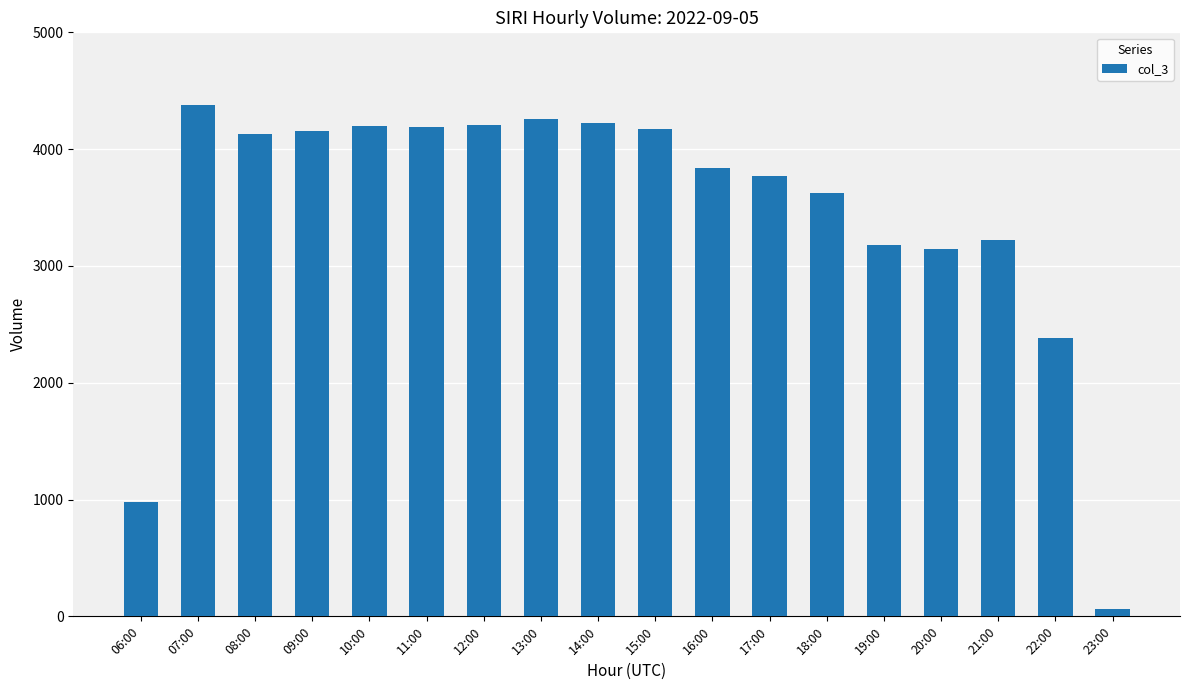

How many bars are there in total?

18